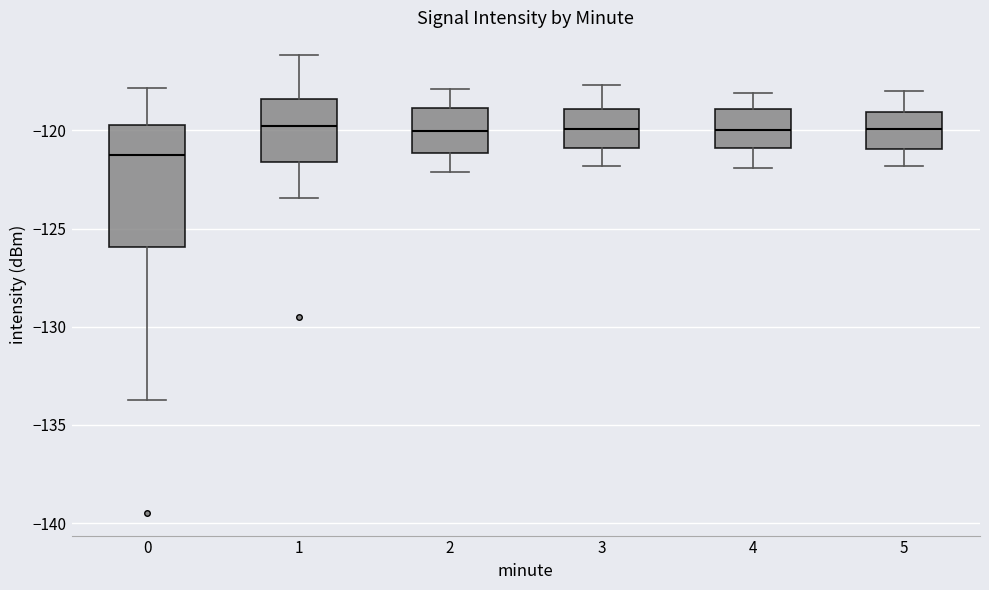

Where does the lower whisker of the box at x = 2 end on the y-axis? The values are not printed on the chart, so give them approximately, as read against the axis.

-122.0